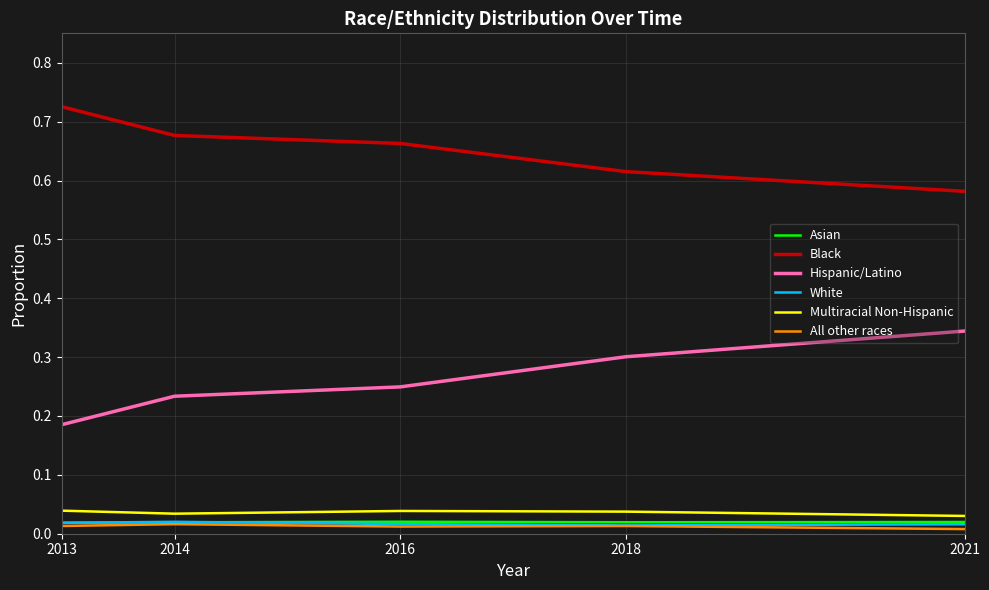

True or false: Multiracial Non-Hispanic and White cross at least once.

False